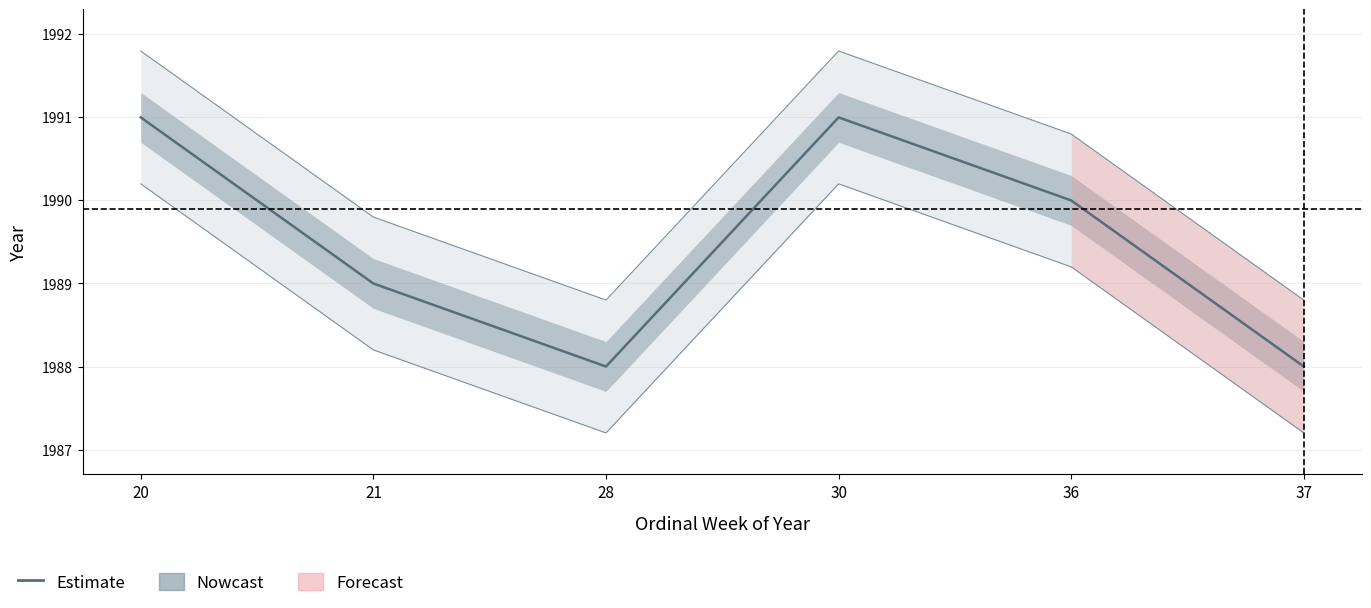

The value at 37 is 1988. True or false?

True